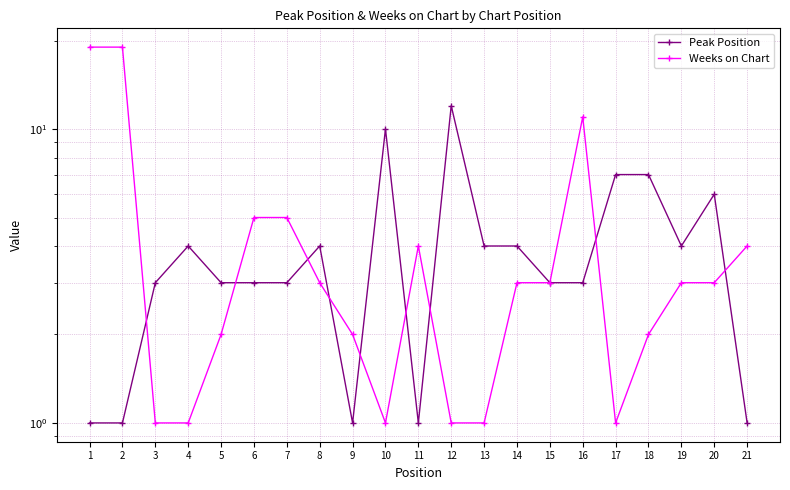

Which series has the widest spread of values?

Weeks on Chart